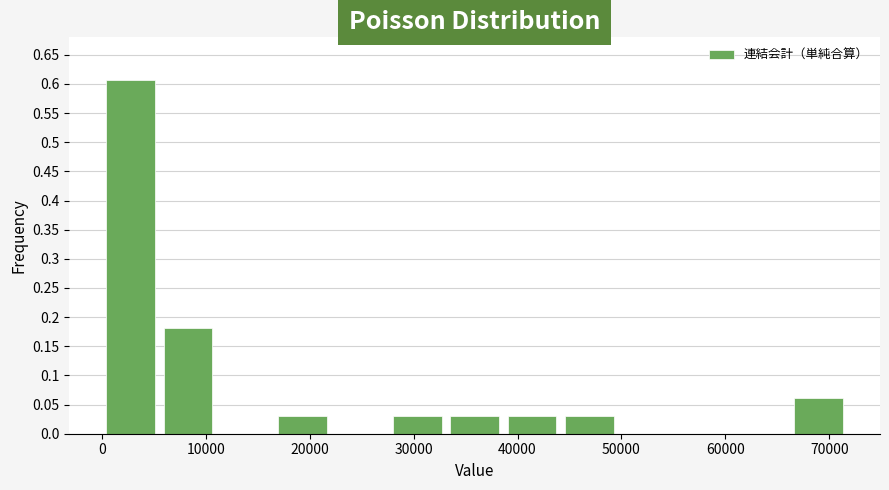

How tall is the bar that spans 28000 to 33000 on the x-axis? Neither the bar edges nor the heights are printed on the chart, so give them approximately, as read against the axes.

0.030